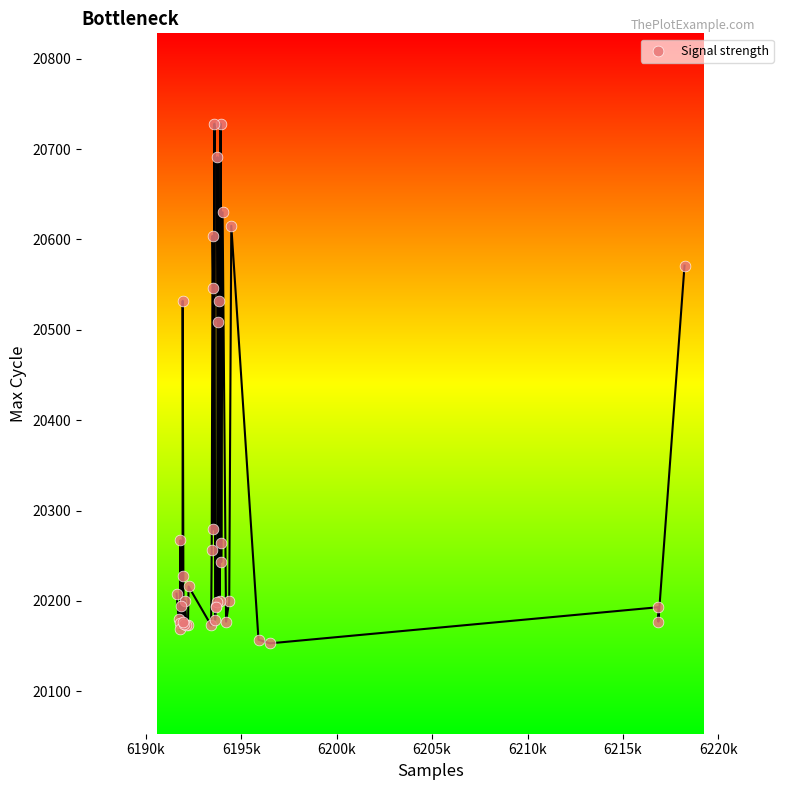

What Y value in the scatter plot is closest to 20440?

20509